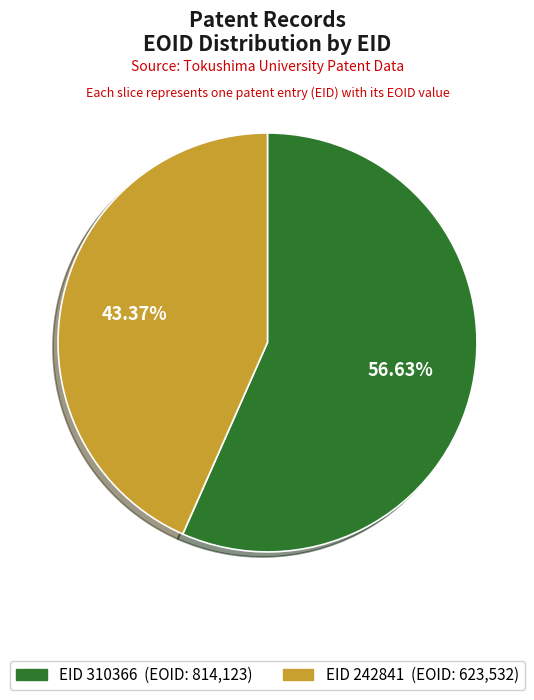

Is there any slice that represents more than half of the pie?

Yes